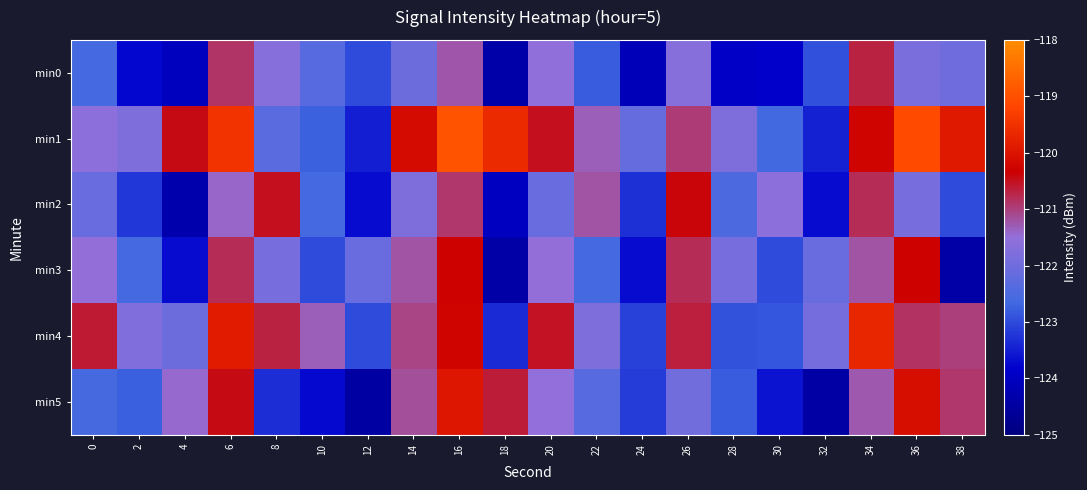

How many distinct data groups are displayed?

6